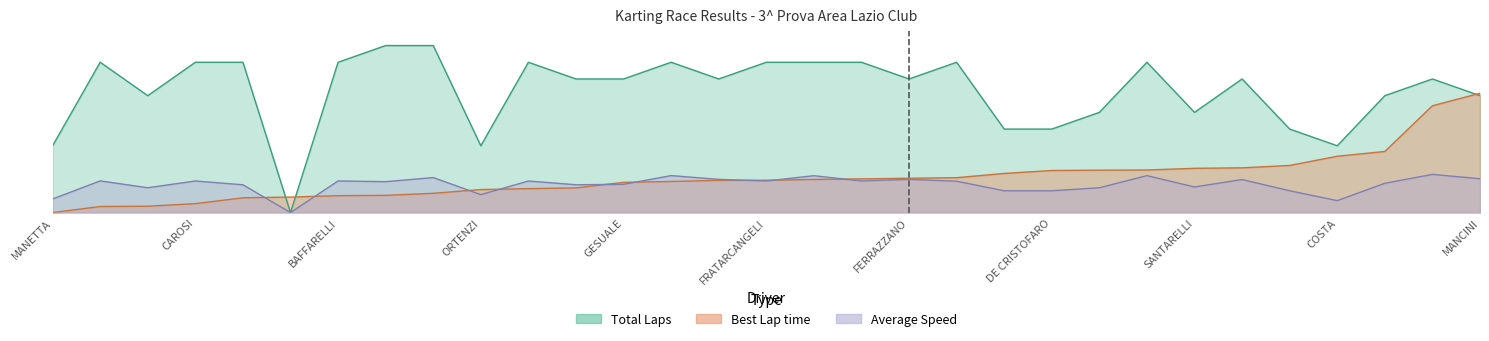

Reading left to right, list all the values displayed in this chart.

Total Laps: MANETTA=14.0	PERETTI=31.5	SAPIO=24.5	CAROSI=31.5	MARTELLETTA=31.5	MORELLI=0.0	BAFFARELLI=31.5	D'AVELLI=35.0	TURRIZIANI=35.0	ORTENZI=14.0	FOLLIERI=31.5	SQUARZANTI=28.0	GESUALE=28.0	PIRAS=31.5	CIOCI=28.0	FRATARCANGELI=31.5	GALASSO=31.5	PERILLO=31.5	FERRAZZANO=28.0	CAIELLO=31.5	TODINI=17.5	DE CRISTOFARO=17.5	GENTILI=21.0	SQUILLACE=31.5	SANTARELLI=21.0	BARATTA=28.0	COLANGELO=17.5	COSTA=14.0	MEACCI=24.5	D'AMBROSIO=28.0	MANCINI=24.5
Best Lap time: MANETTA=0.0	PERETTI=1.3	SAPIO=1.3	CAROSI=1.9	MARTELLETTA=3.1	MORELLI=3.2	BAFFARELLI=3.5	D'AVELLI=3.6	TURRIZIANI=4.0	ORTENZI=4.8	FOLLIERI=5.0	SQUARZANTI=5.2	GESUALE=6.3	PIRAS=6.5	CIOCI=6.8	FRATARCANGELI=6.8	GALASSO=6.9	PERILLO=7.1	FERRAZZANO=7.2	CAIELLO=7.3	TODINI=8.2	DE CRISTOFARO=8.8	GENTILI=8.9	SQUILLACE=8.9	SANTARELLI=9.3	BARATTA=9.4	COLANGELO=9.9	COSTA=11.8	MEACCI=12.8	D'AMBROSIO=22.4	MANCINI=25.0
Average Speed: MANETTA=2.8	PERETTI=6.6	SAPIO=5.2	CAROSI=6.6	MARTELLETTA=5.8	MORELLI=0.0	BAFFARELLI=6.6	D'AVELLI=6.5	TURRIZIANI=7.3	ORTENZI=3.8	FOLLIERI=6.6	SQUARZANTI=5.8	GESUALE=5.9	PIRAS=7.8	CIOCI=7.0	FRATARCANGELI=6.6	GALASSO=7.7	PERILLO=6.6	FERRAZZANO=7.0	CAIELLO=6.6	TODINI=4.6	DE CRISTOFARO=4.6	GENTILI=5.2	SQUILLACE=7.7	SANTARELLI=5.4	BARATTA=6.9	COLANGELO=4.6	COSTA=2.5	MEACCI=6.1	D'AMBROSIO=8.0	MANCINI=7.1